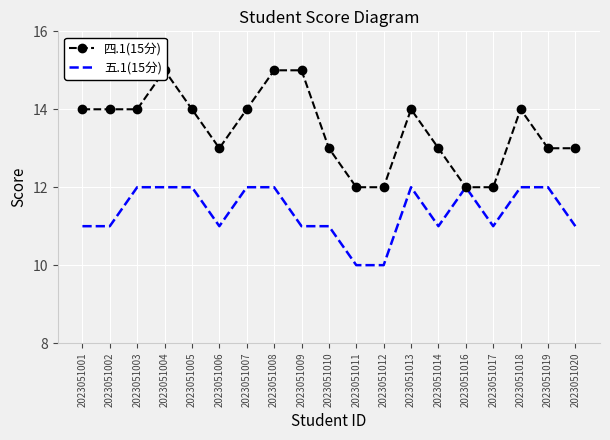

What is the sum of all 四.1(15分) values?

256